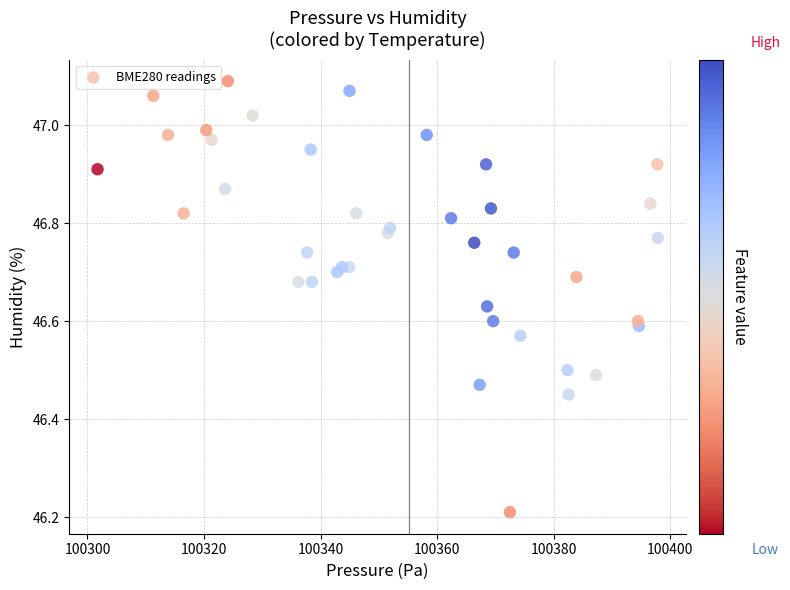

What is the range of X values (max minus min)?

96.2